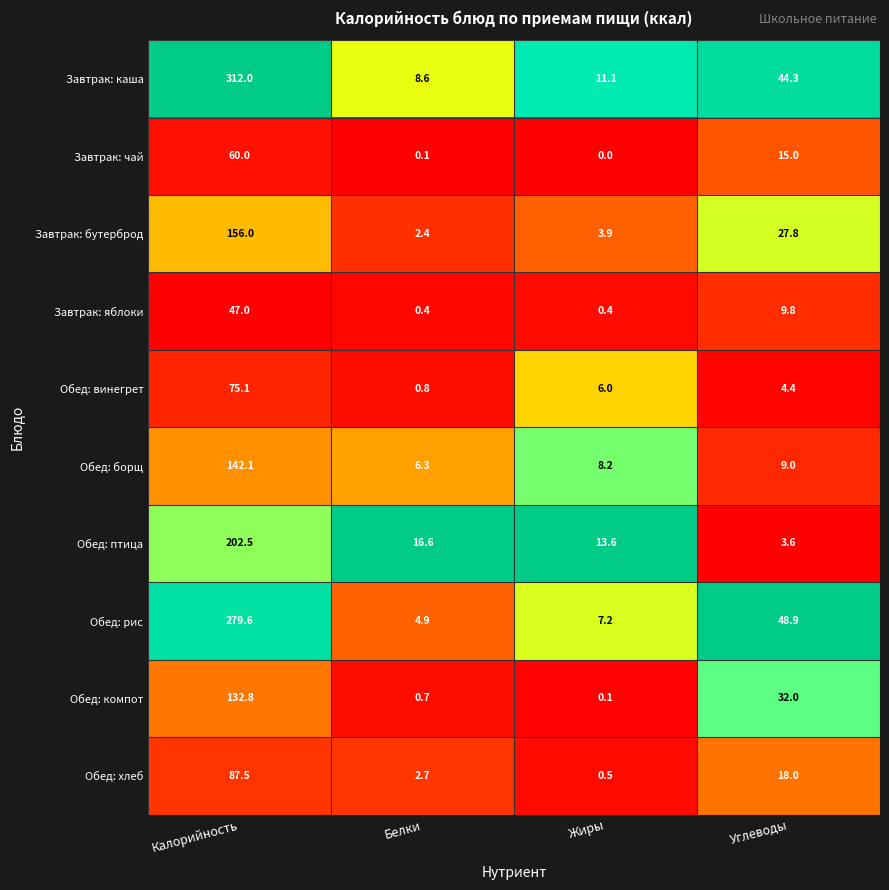

How many categories are shown in the chart?

4